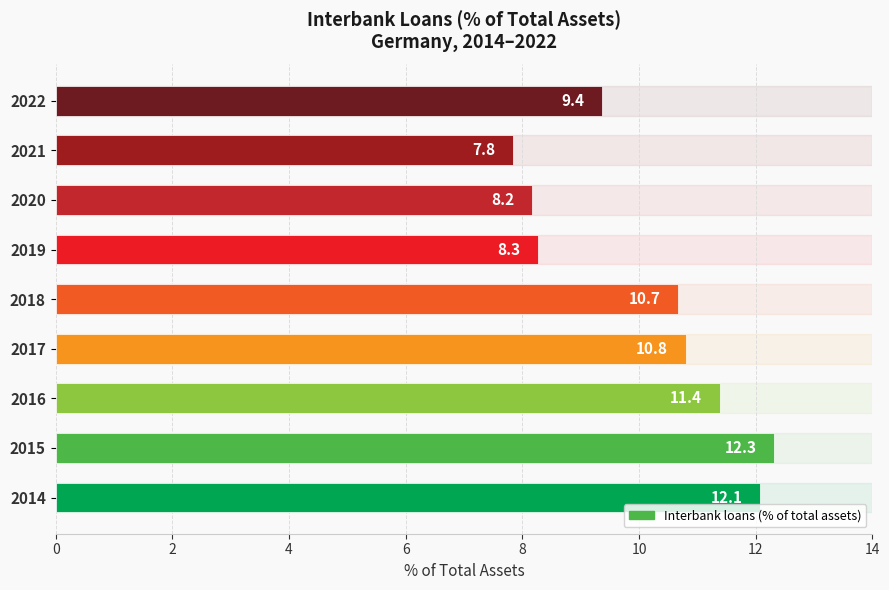

How many bars are there in total?

9